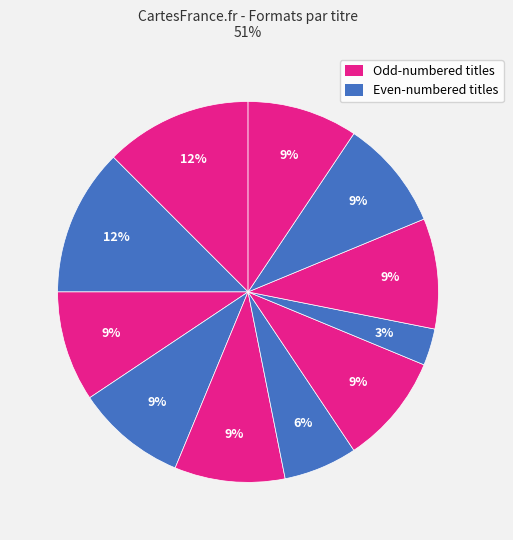

How many slices are in this pie chart?

11